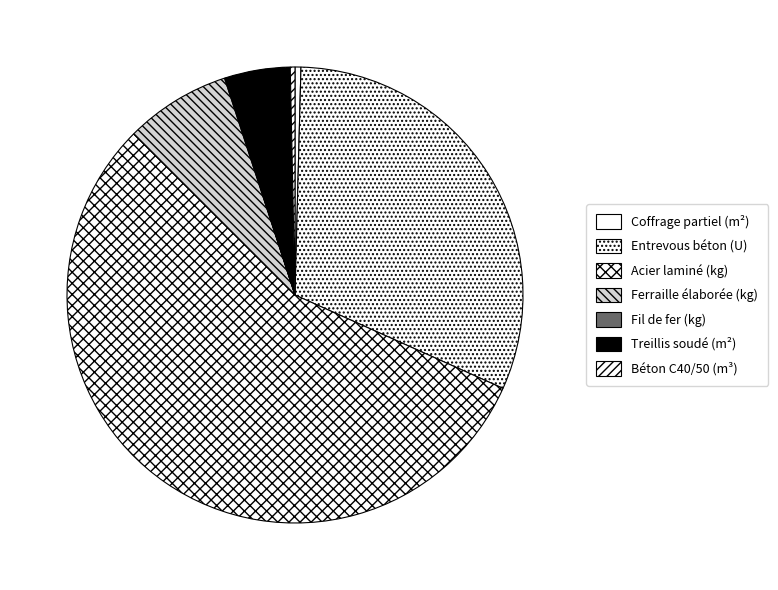

How many slices are in this pie chart?

7